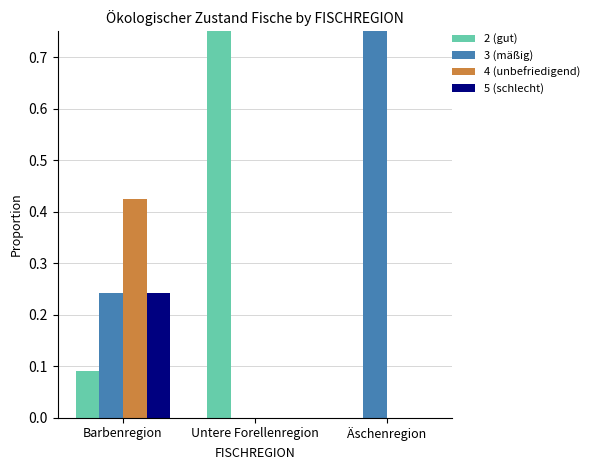

Reading left to right, list all the values displayed in this chart.

2 (gut): Barbenregion=0.1	Untere Forellenregion=1.0	Äschenregion=0.0
3 (mäßig): Barbenregion=0.2	Untere Forellenregion=0.0	Äschenregion=1.0
4 (unbefriedigend): Barbenregion=0.4	Untere Forellenregion=0.0	Äschenregion=0.0
5 (schlecht): Barbenregion=0.2	Untere Forellenregion=0.0	Äschenregion=0.0